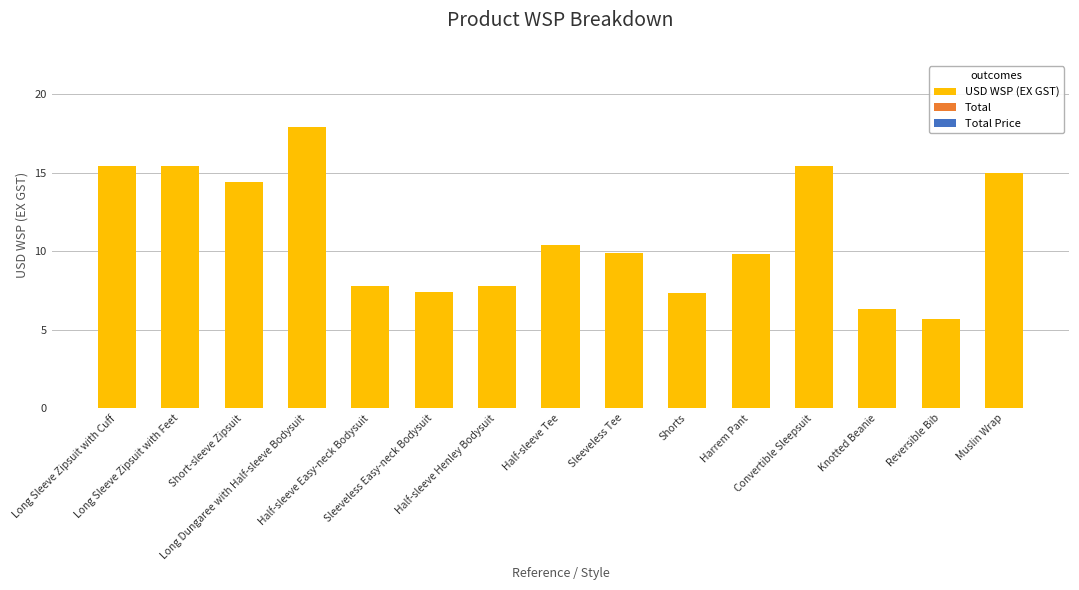

What is the difference between the second highest and second lowest values?

9.1